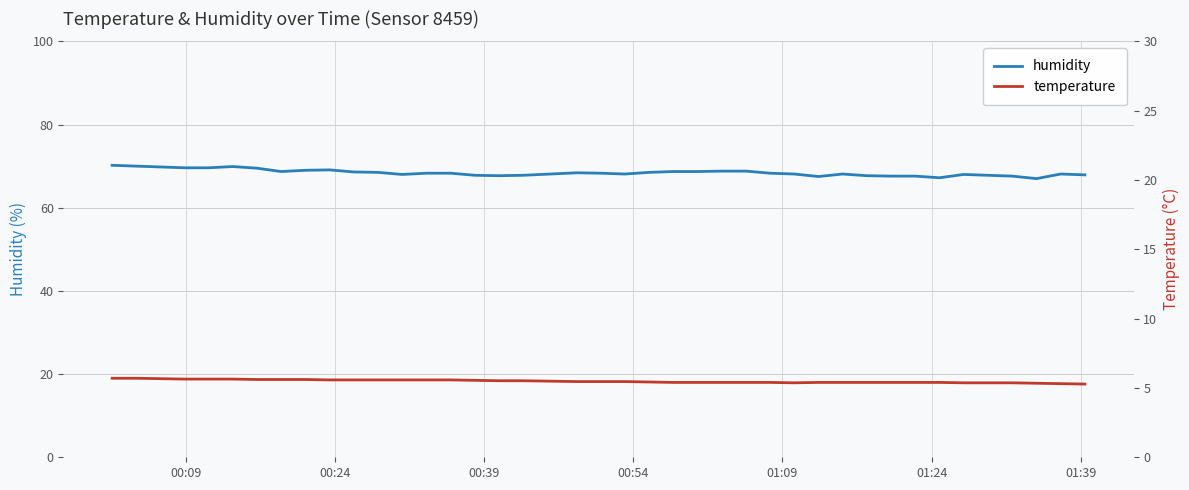

True or false: humidity and temperature intersect in this chart.

False